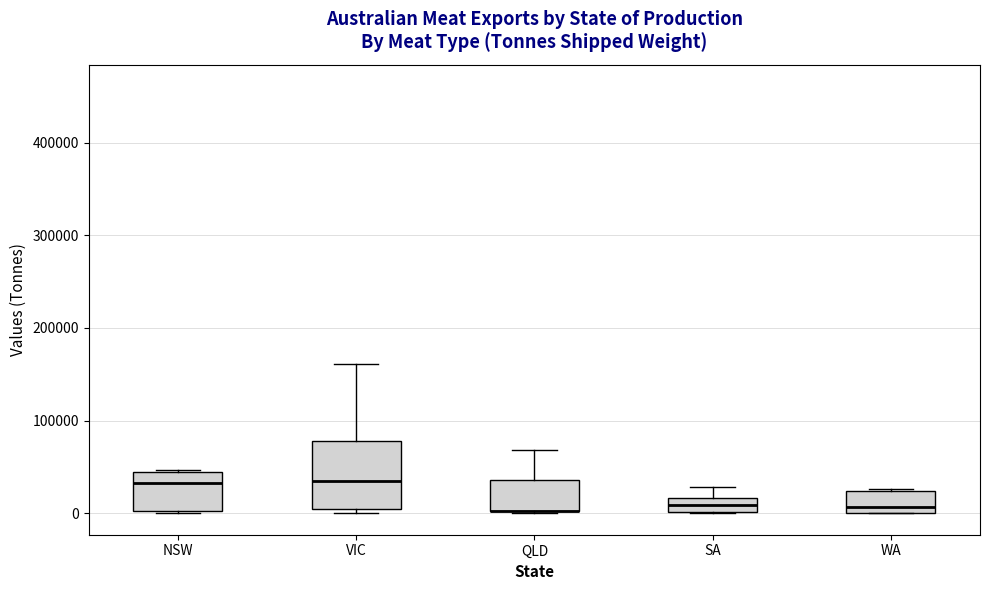

Comparing the boxes themselves (not the whiskers), which one is the tallest?

VIC